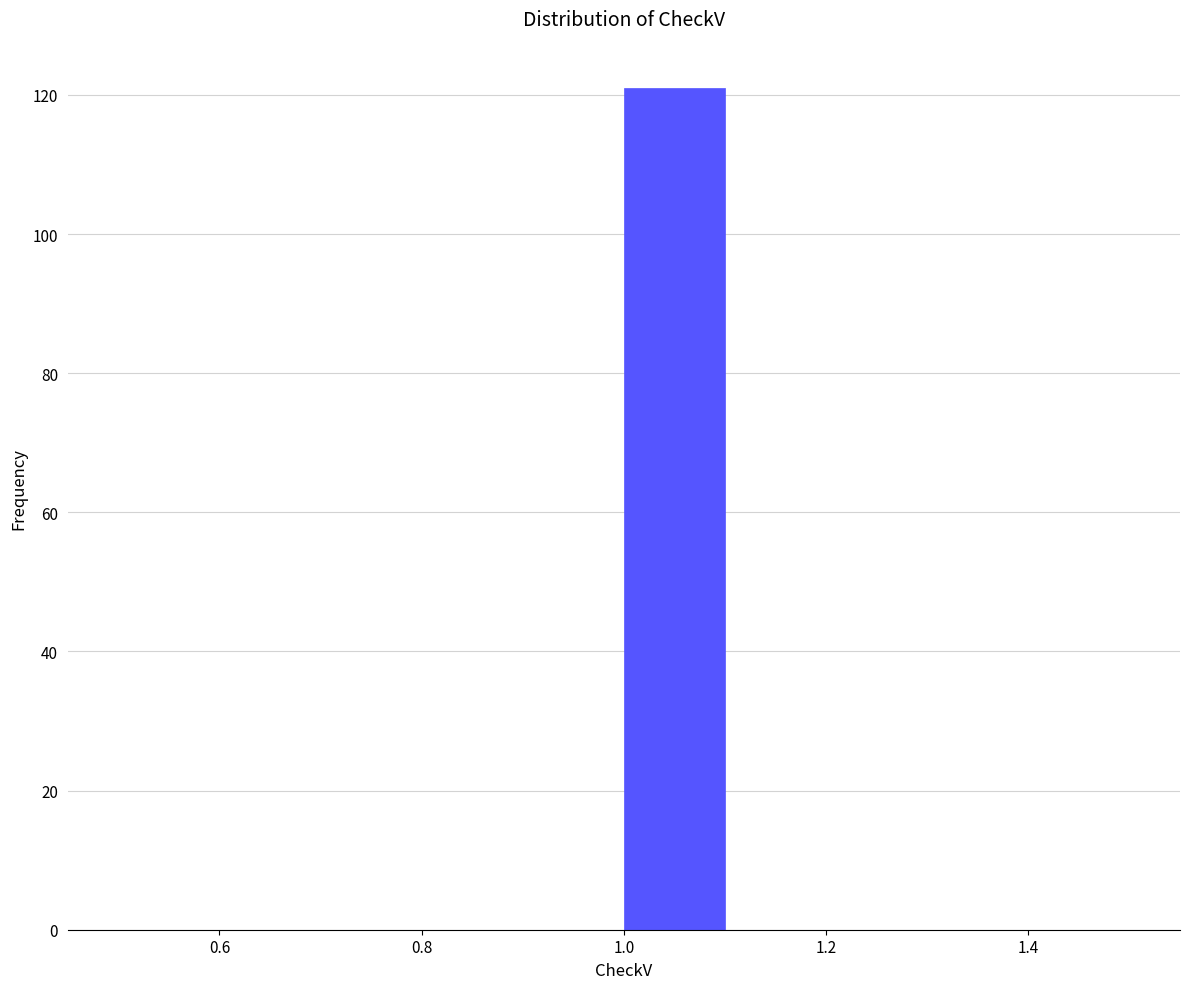

Over which range of the x-axis is the bar tallest?

1.0 to 1.1